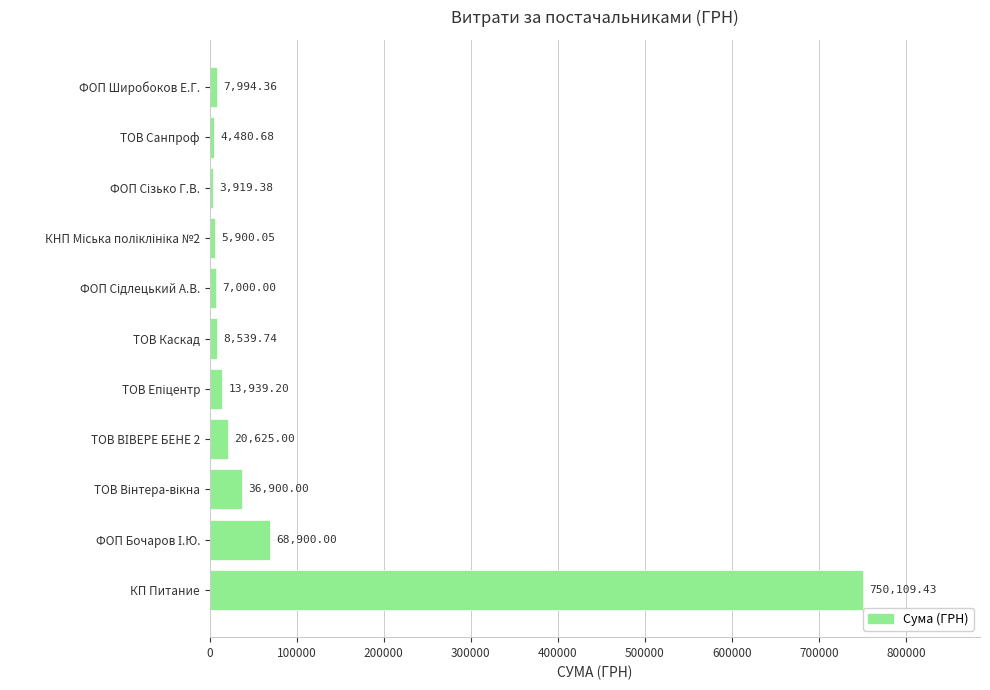

What is the sum of all values?

928307.8